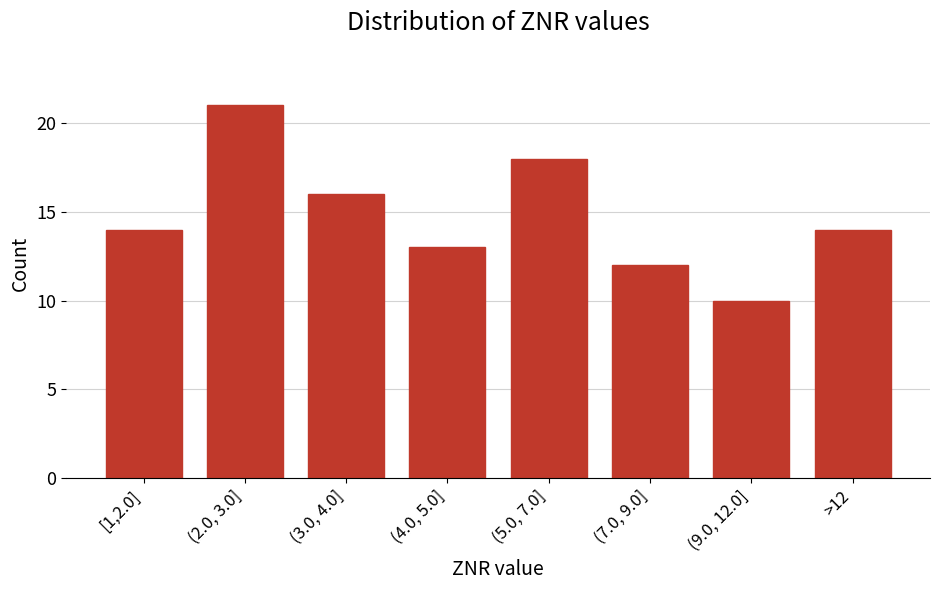

Reading right to left, transcribe all the data shown in this chart.

14	10	12	18	13	16	21	14